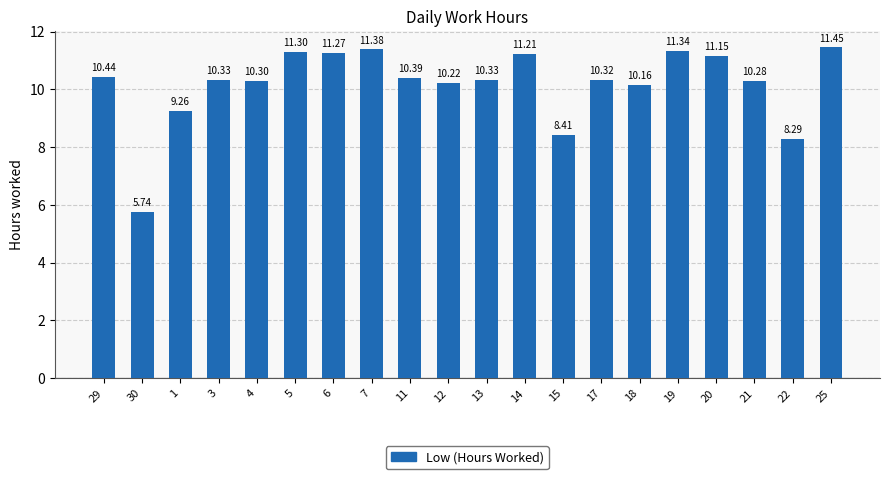

What is the sum of the values at 4 and 17?

20.6